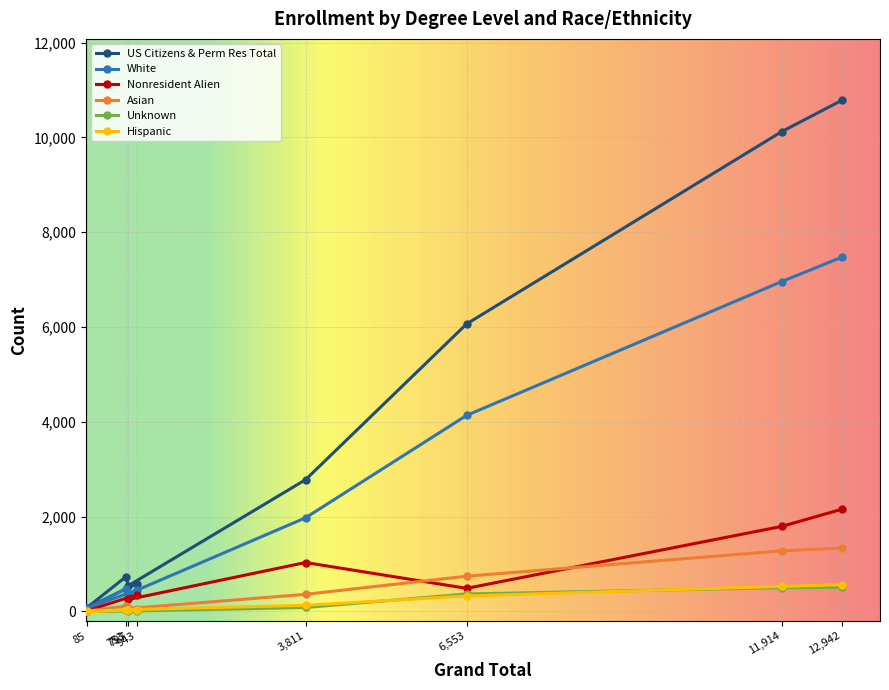

Which series changed the most between 12,942 and 797?

US Citizens & Perm Res Total